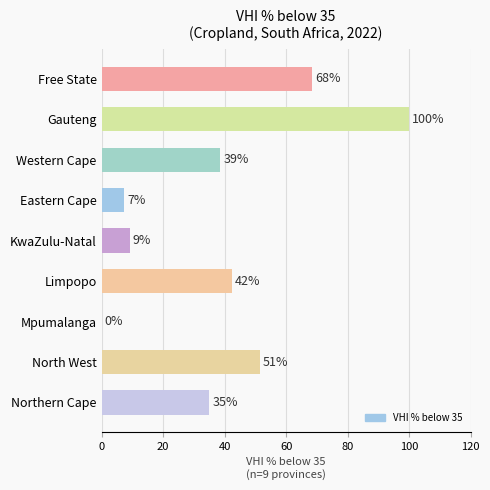

Are the bars horizontal?

Yes